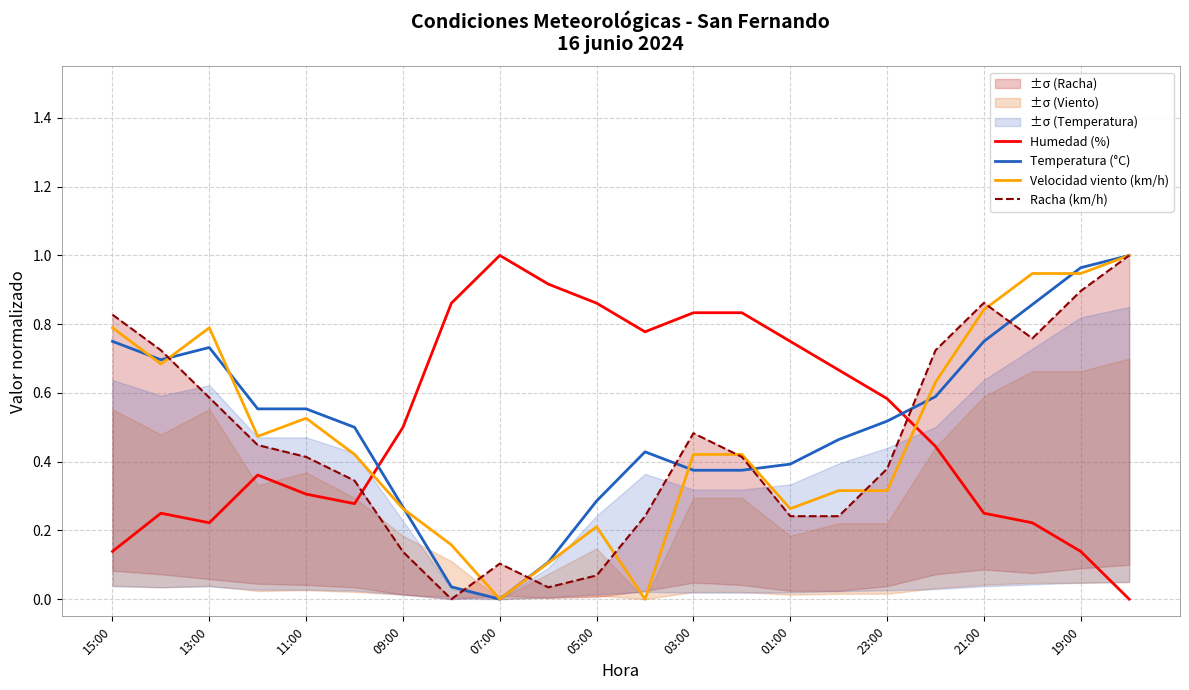

Is it true that Humedad (%) equals 1.4 at 11?

False